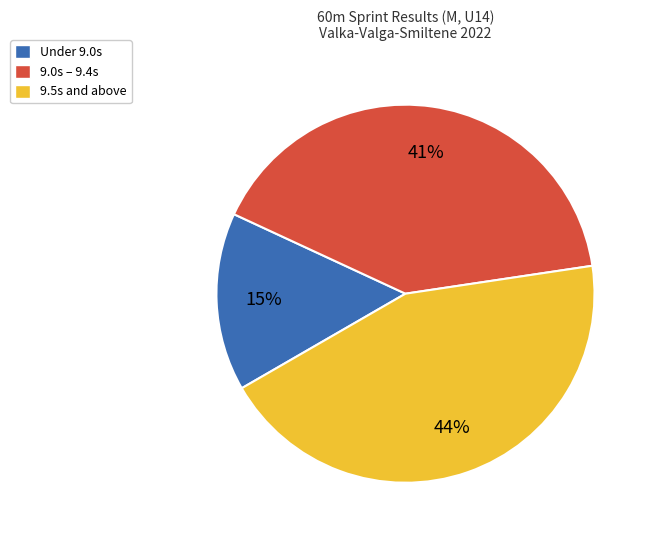

Is there any slice that represents more than half of the pie?

No